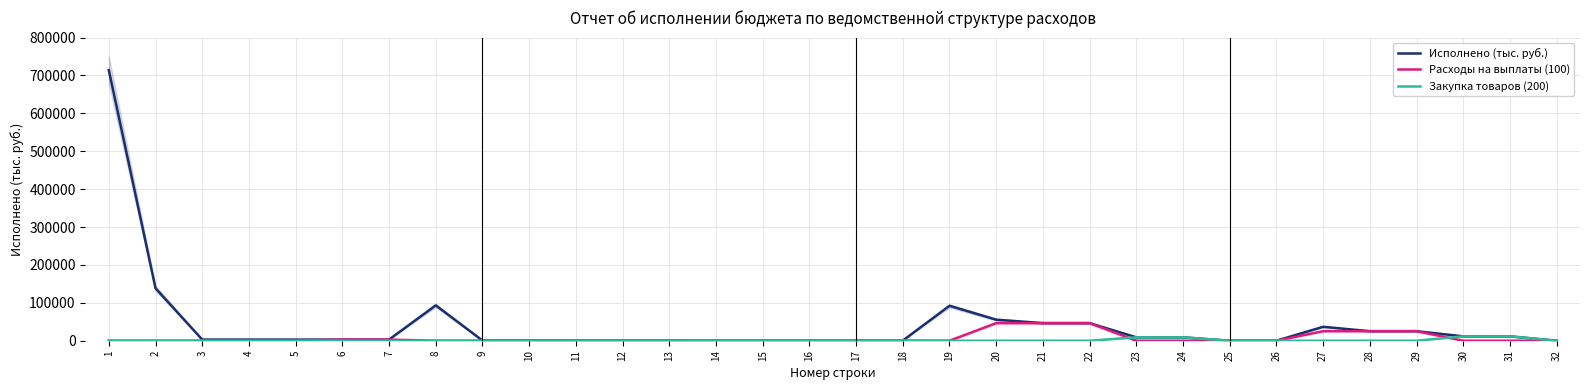

Which series ends up on top after the final intersection of Расходы на выплаты (100) and Закупка товаров (200)?

Закупка товаров (200)